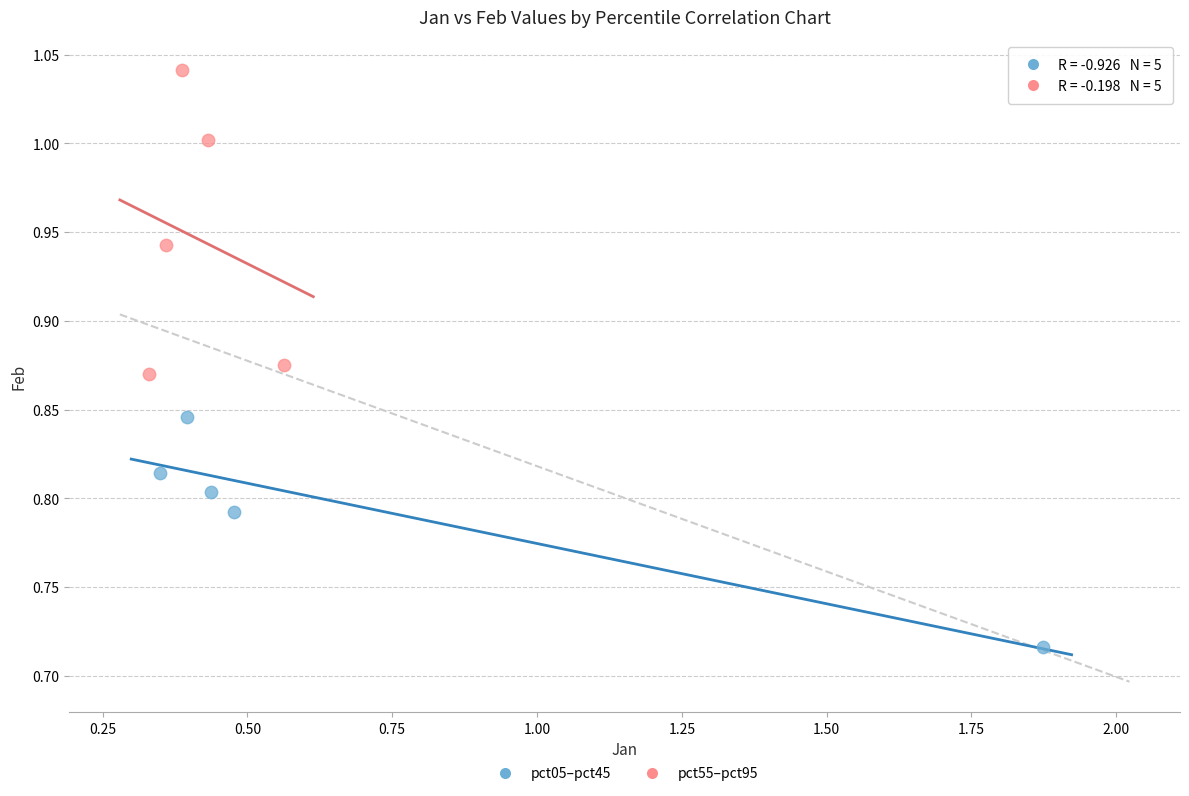

Which series reaches the maximum Y coordinate?

pct55–pct95